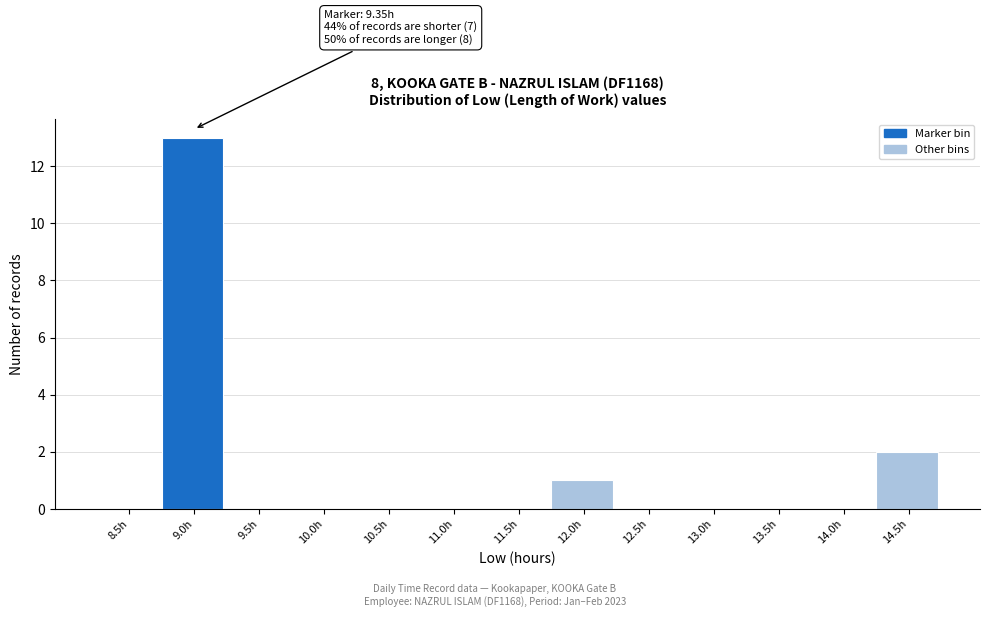

Reading right to left, what are all the values shown in this chart?

14.5h=2	14.0h=0	13.5h=0	13.0h=0	12.5h=0	12.0h=1	11.5h=0	11.0h=0	10.5h=0	10.0h=0	9.5h=0	9.0h=13	8.5h=0